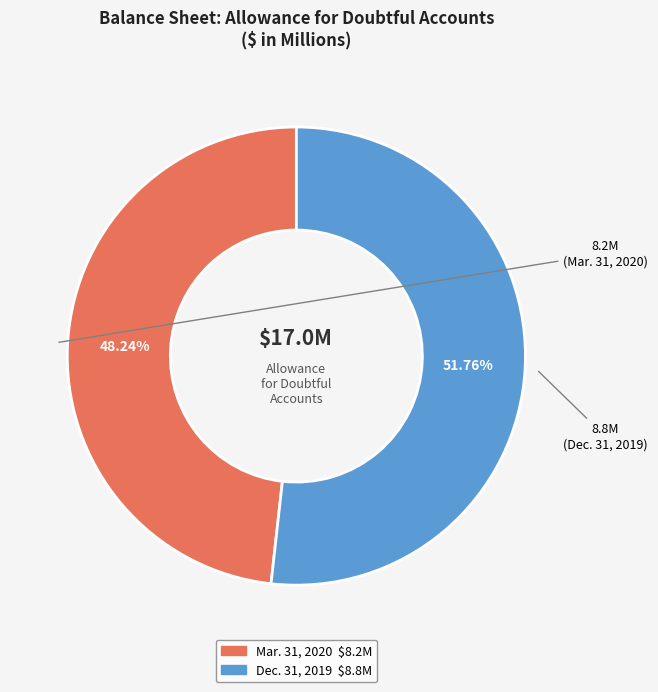

Does any single category account for the majority?

Yes